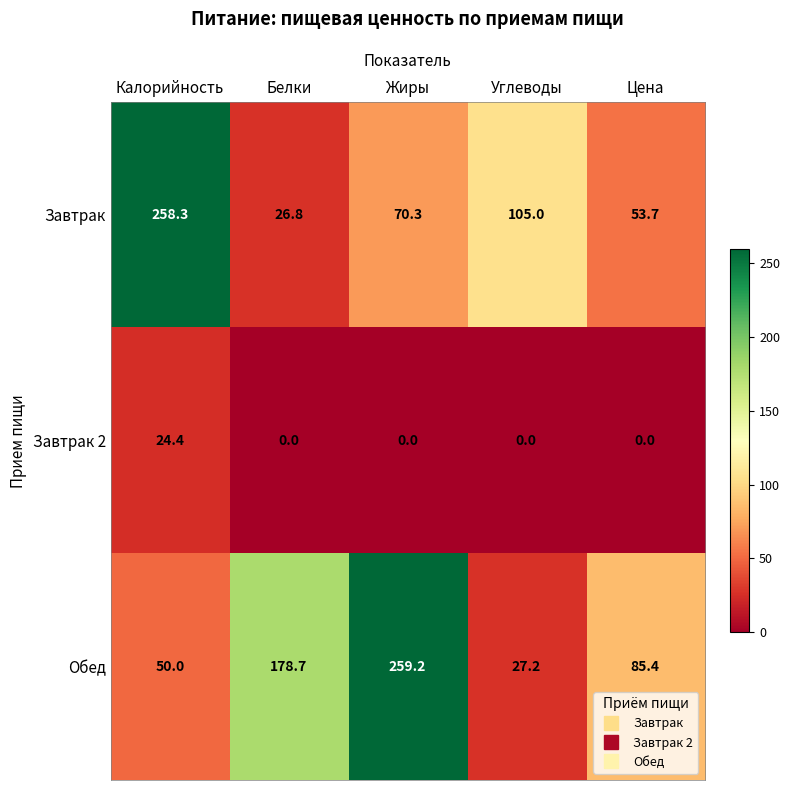

How many series are shown in this chart?

3